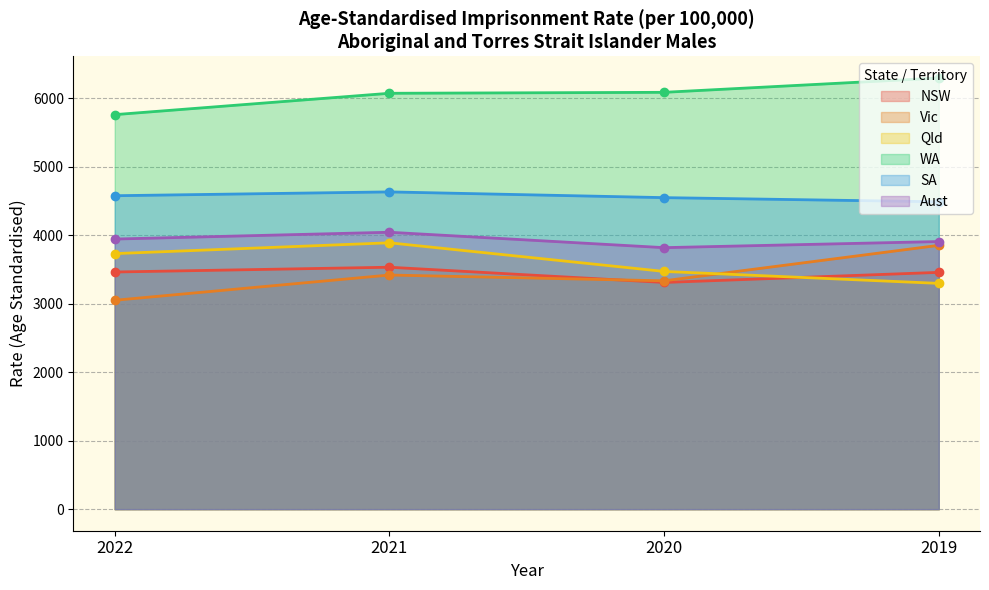

Where is the first local minimum for Aust?

2020